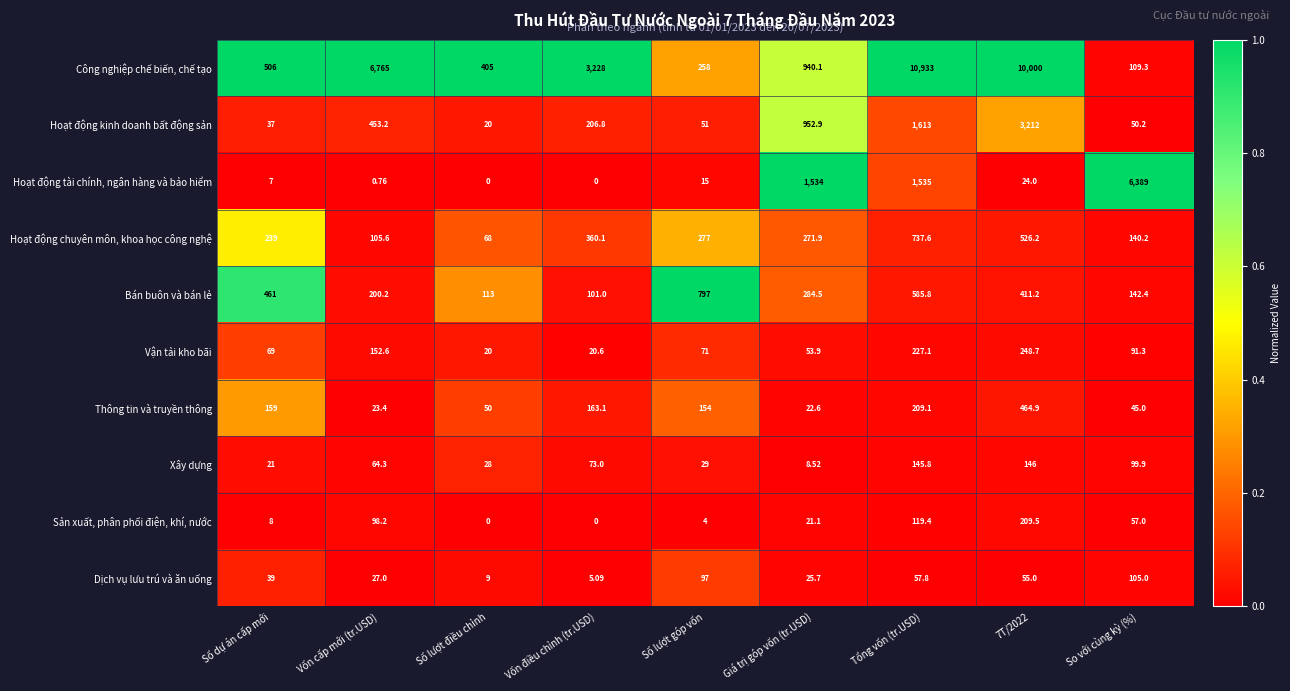

Which series has the widest spread of values?

Công nghiệp chế biến, chế tạo